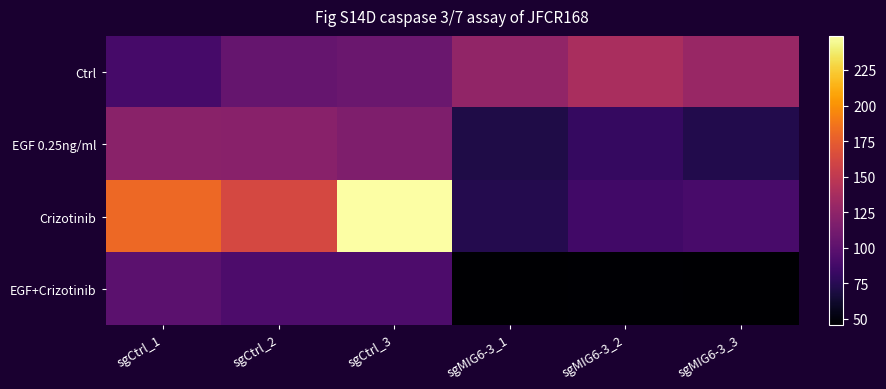

Reading left to right, extract all data points from this chart.

Ctrl: sgCtrl_1=88.8	sgCtrl_2=104.3	sgCtrl_3=106.8	sgMIG6-3_1=126.4	sgMIG6-3_2=138.4	sgMIG6-3_3=129.4
EGF 0.25ng/ml: sgCtrl_1=122.4	sgCtrl_2=121.9	sgCtrl_3=116.8	sgMIG6-3_1=70.8	sgMIG6-3_2=81.3	sgMIG6-3_3=72.3
Crizotinib: sgCtrl_1=181.4	sgCtrl_2=162.4	sgCtrl_3=249.0	sgMIG6-3_1=73.3	sgMIG6-3_2=86.8	sgMIG6-3_3=89.8
EGF+Crizotinib: sgCtrl_1=99.3	sgCtrl_2=91.8	sgCtrl_3=92.3	sgMIG6-3_1=45.8	sgMIG6-3_2=46.8	sgMIG6-3_3=45.8